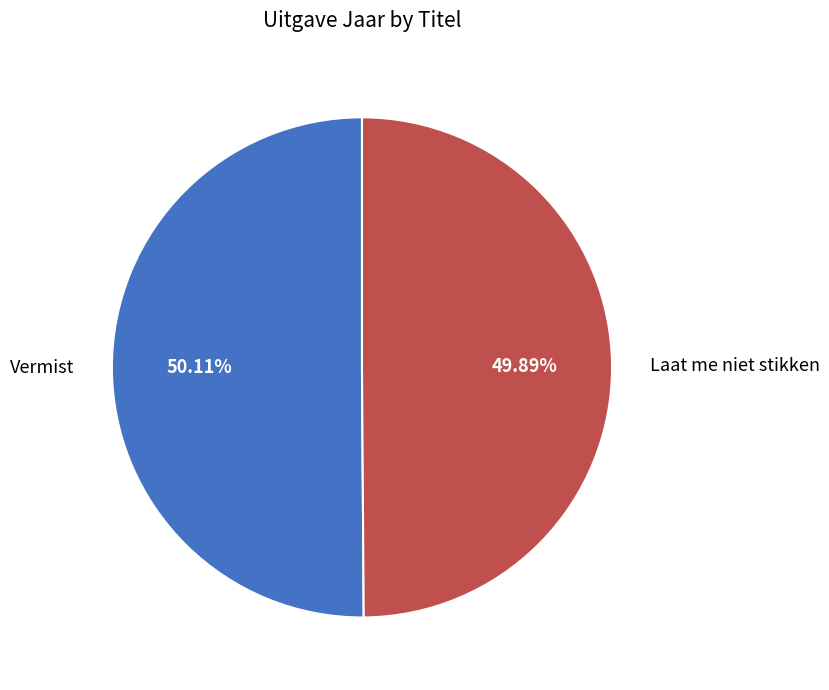

To the nearest percent, what is the combined percentage of Laat me niet stikken and Vermist?

100%